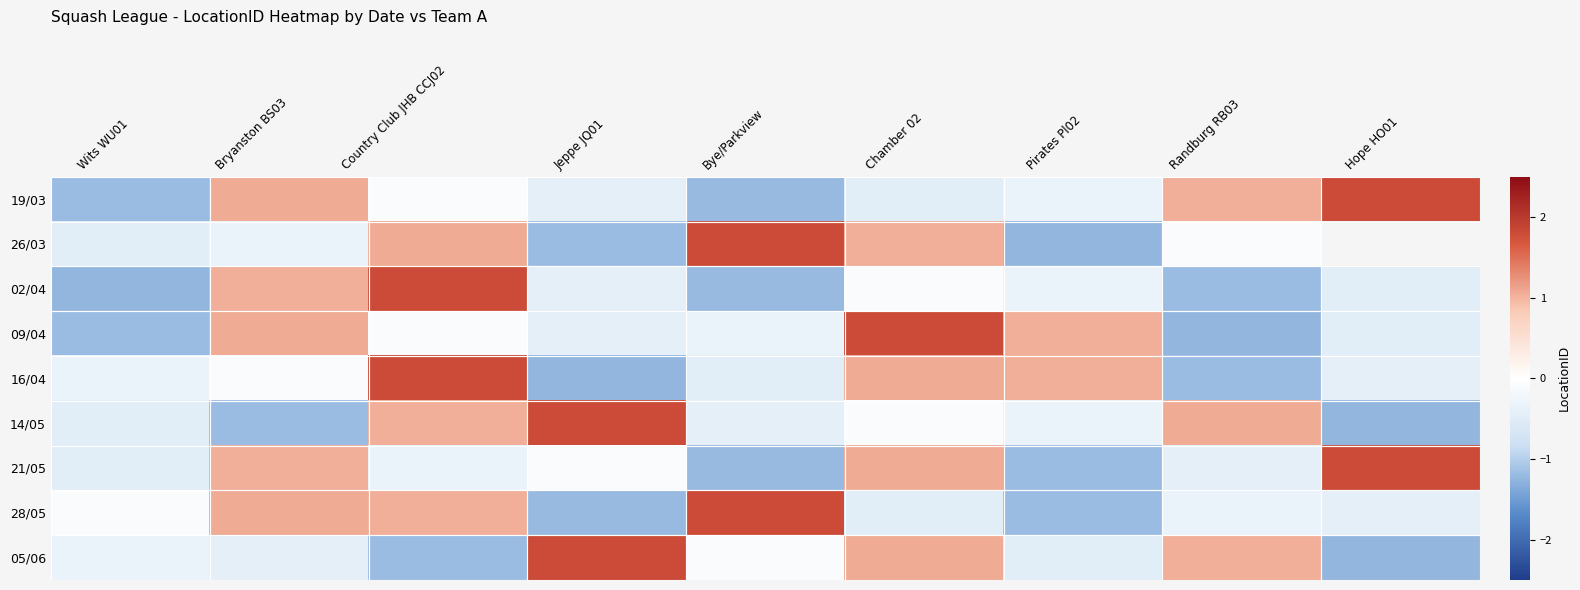

What value does the 02/04 series have at Bryanston BS03?

1.0